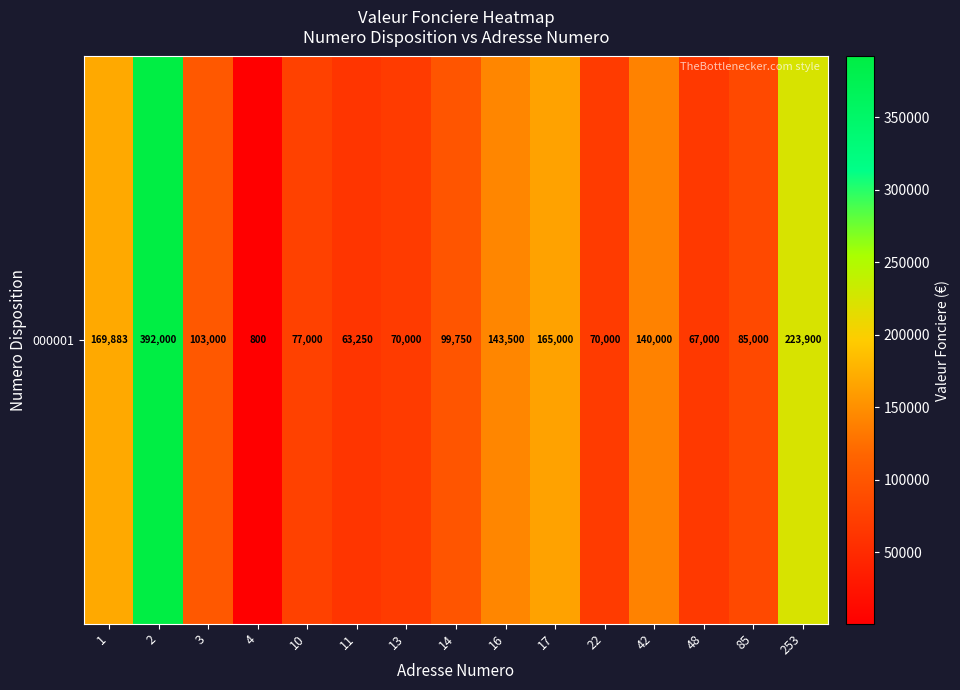

Rank the categories by value from highest to lowest.

2, 253, 1, 17, 16, 42, 3, 14, 85, 10, 13, 22, 48, 11, 4